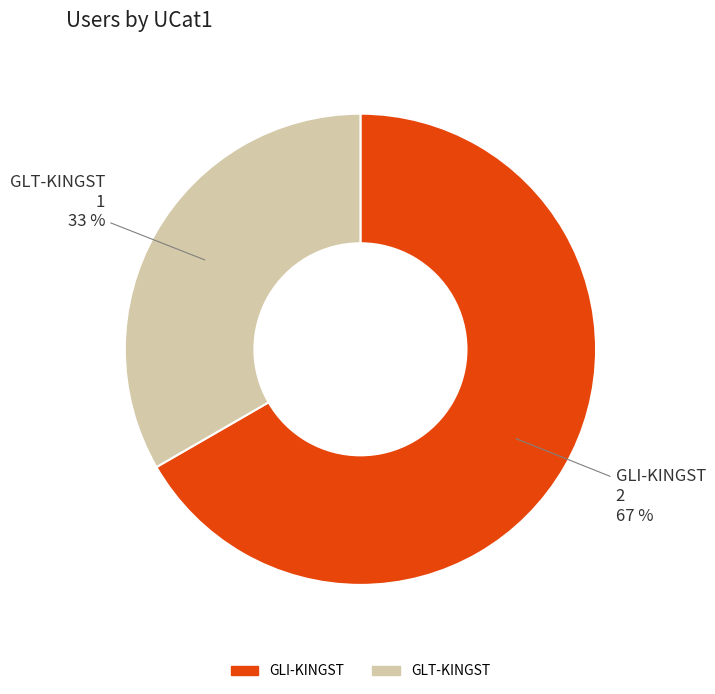

Rank the categories by value from highest to lowest.

GLI-KINGST, GLT-KINGST